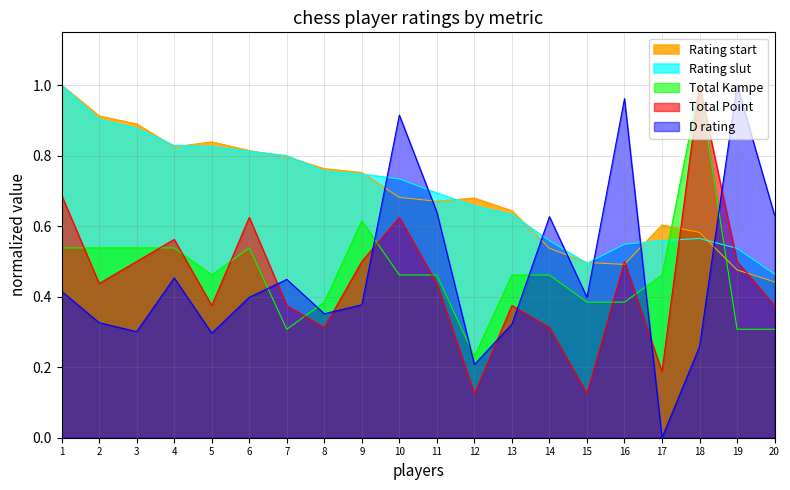

Where do D rating and Total Kampe first cross each other?

6 and 7